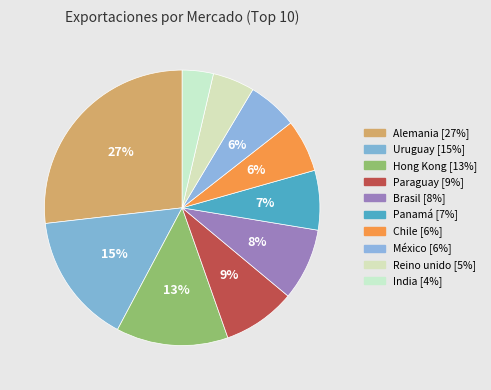

Count the number of slices in the pie.

10